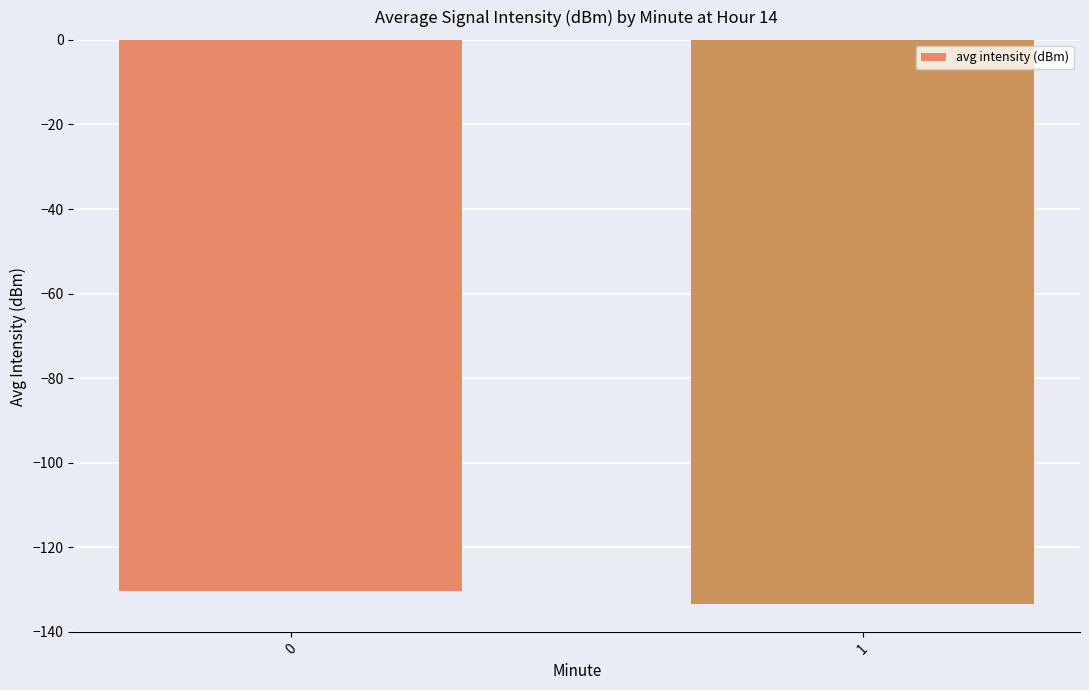

What is the change in value from 0 to 1?

-3.2